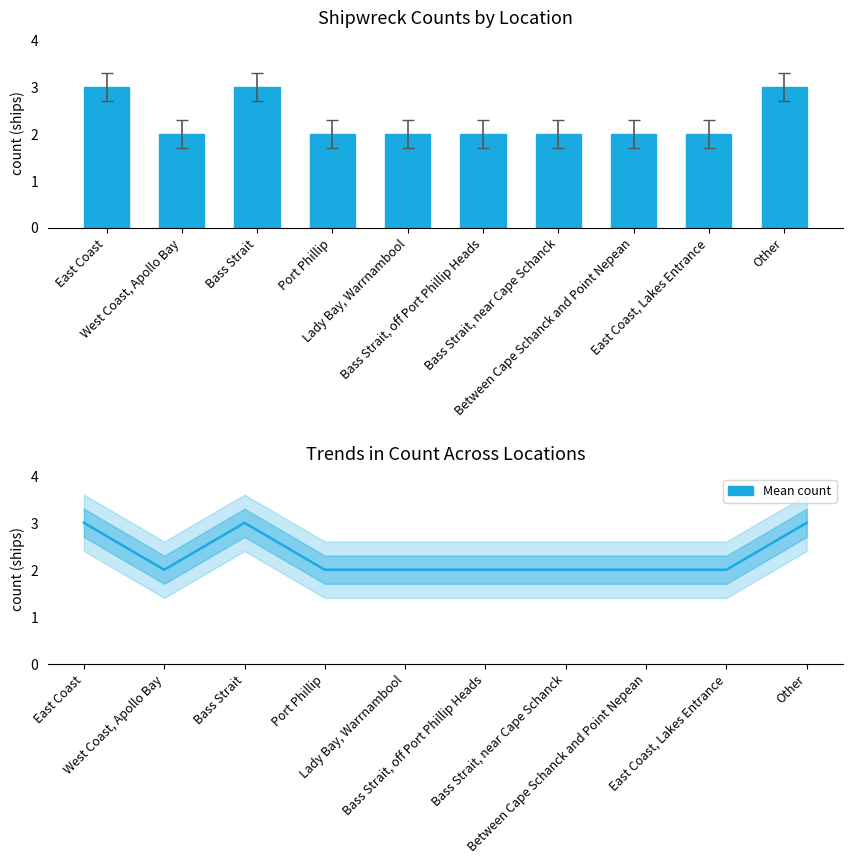

What is the label of the 7th bar from the left?

Bass Strait, near Cape Schanck